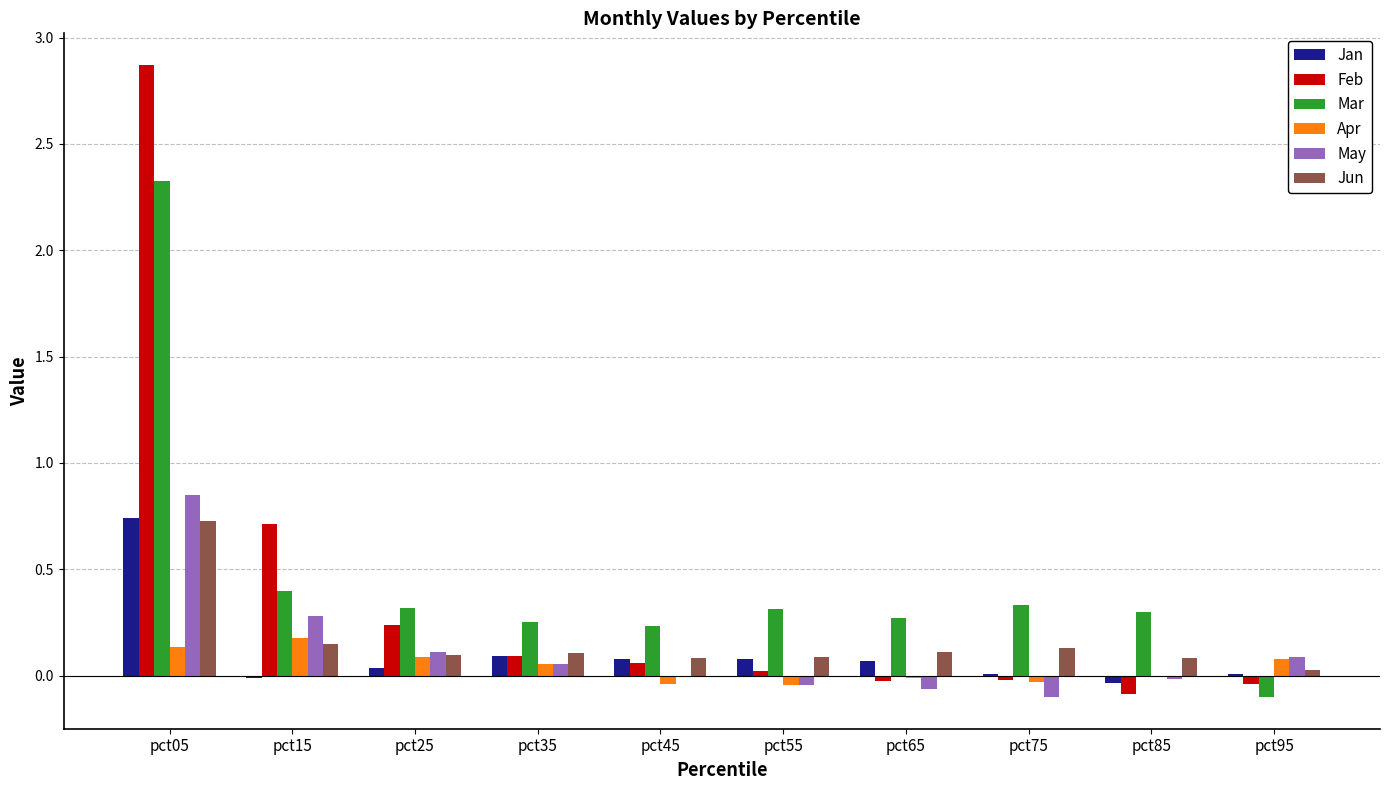

Which series has the largest range (max minus min)?

Feb